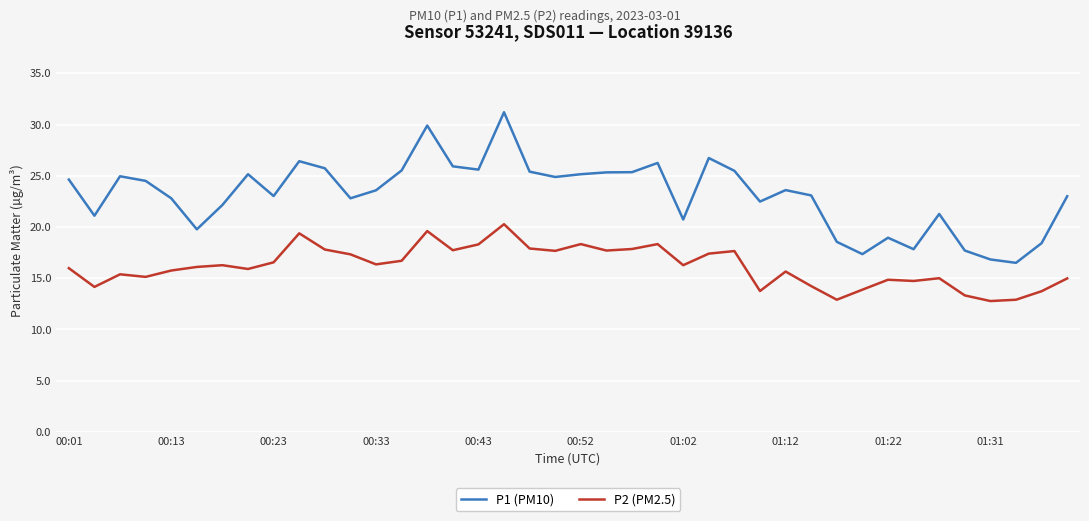

Rank the series by their maximum value, from highest to lowest.

P1 (PM10), P2 (PM2.5)